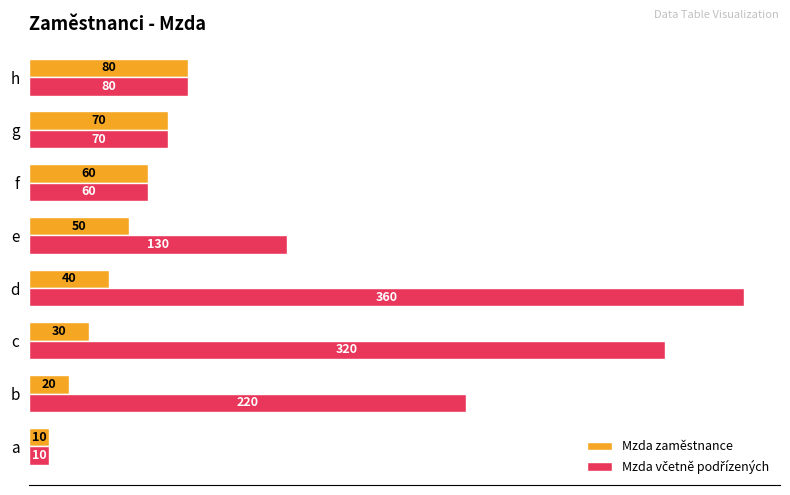

How many Mzda zaměstnance values are between 30 and 70?

5